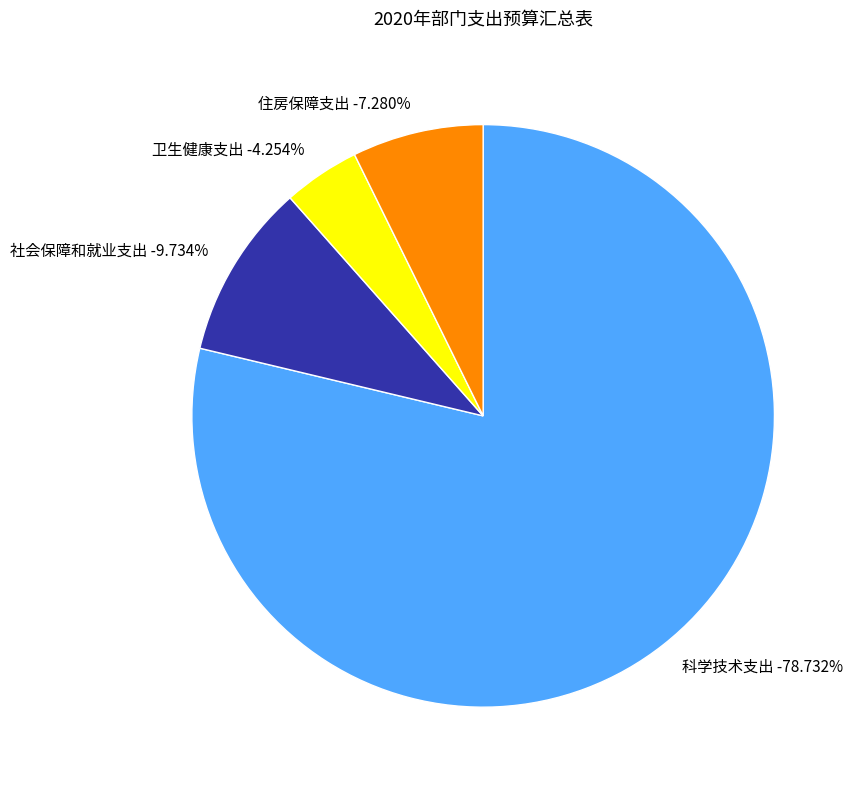

True or false: 社会保障和就业支出 accounts for 20% of the total.

False